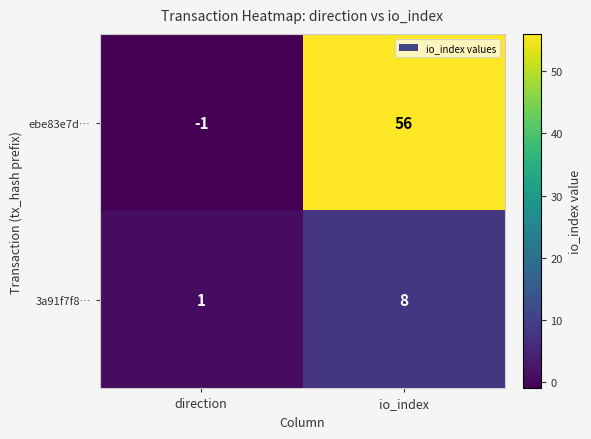

At io_index, list the series in order from largest to smallest.

ebe83e7d…, 3a91f7f8…